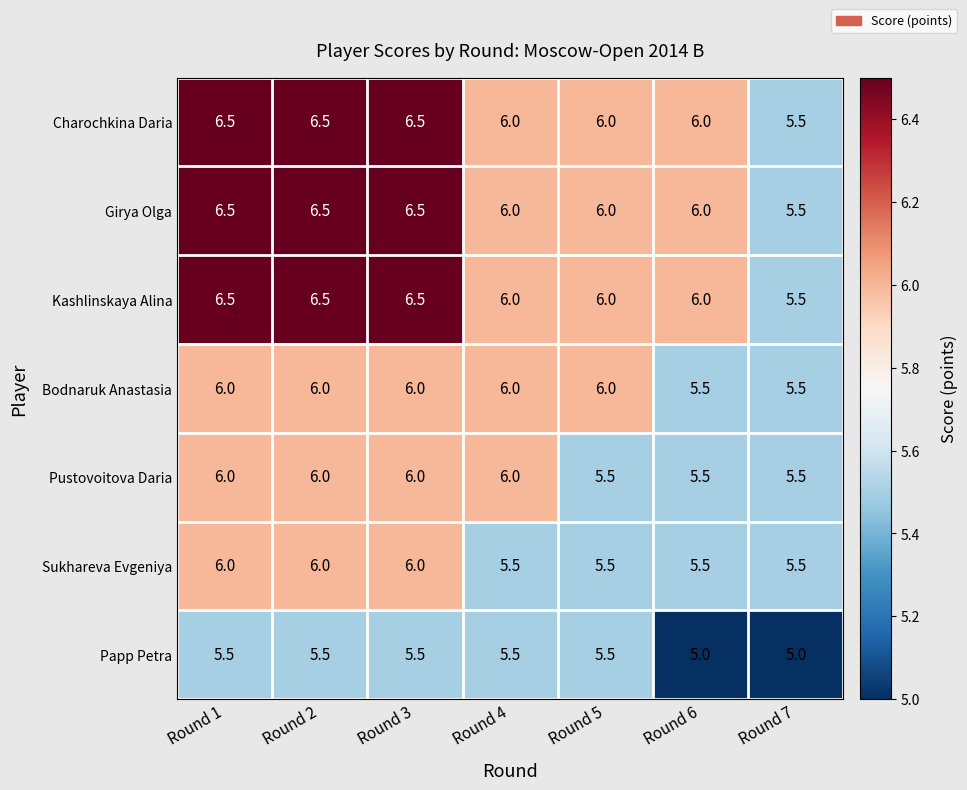

Which series changed the most between Round 4 and Round 5?

Pustovoitova Daria